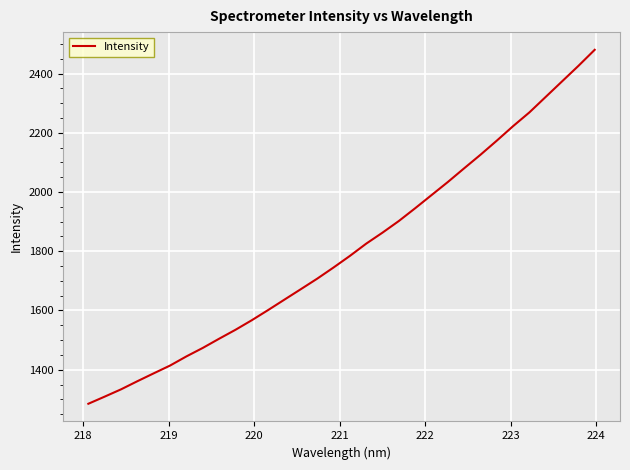

Does the chart have visible grid lines?

Yes